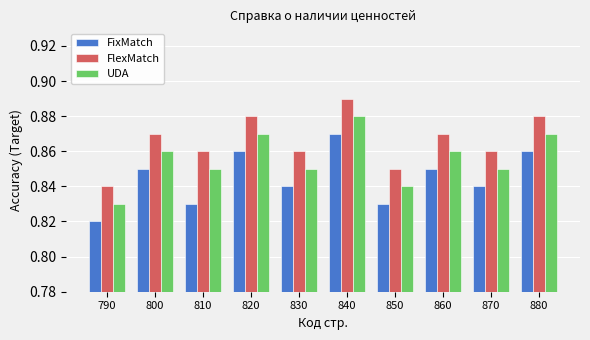

How many UDA values are between 0 and 1?

10